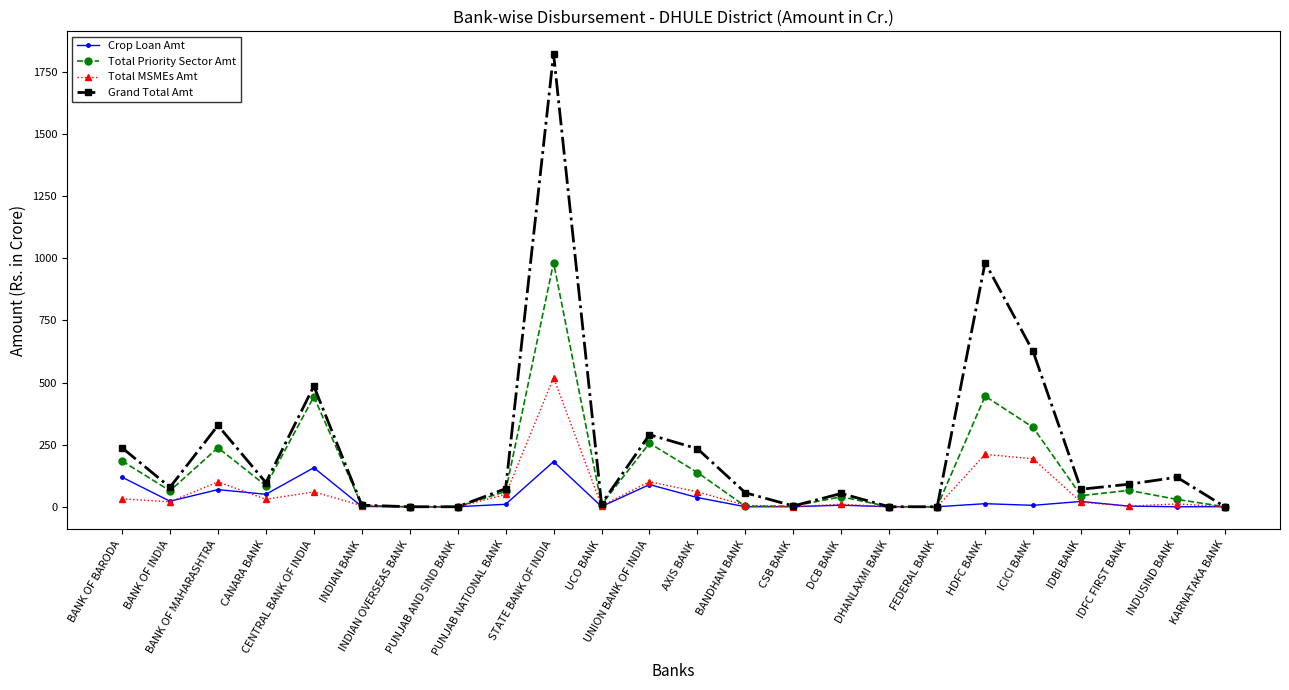

What is the greatest value displayed?

1822.4